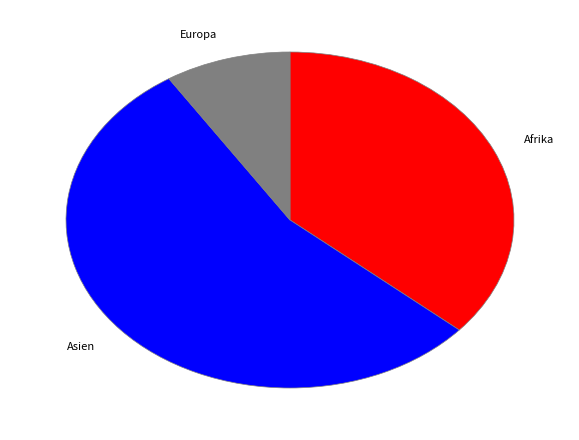

Rank the categories by value from highest to lowest.

Asien, Afrika, Europa